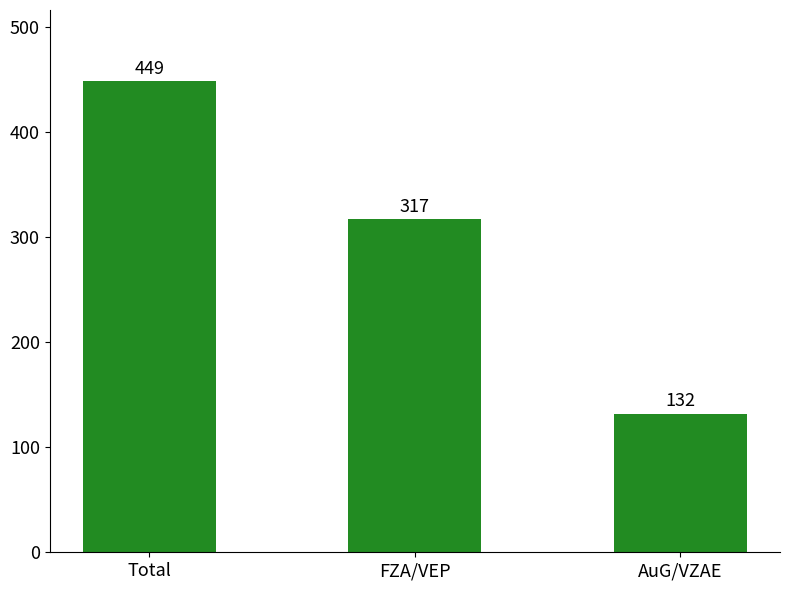

Rank the categories by value from highest to lowest.

Total, FZA/VEP, AuG/VZAE